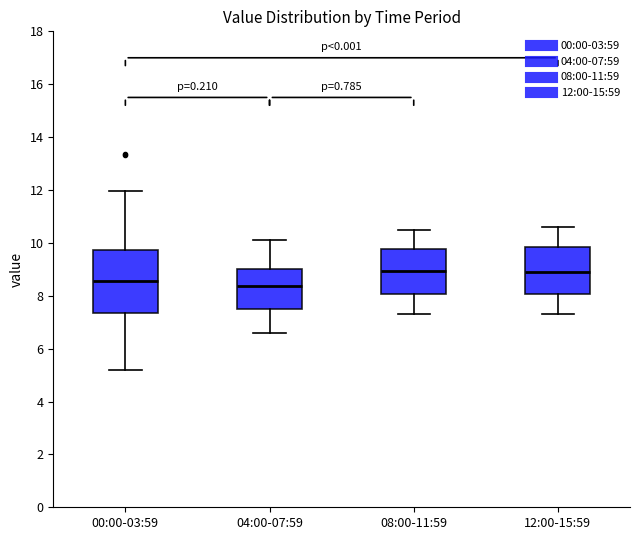

Where does the median line of the box for 00:00-03:59 sit on the y-axis? The values are not printed on the chart, so give them approximately, as read against the axis.

8.6